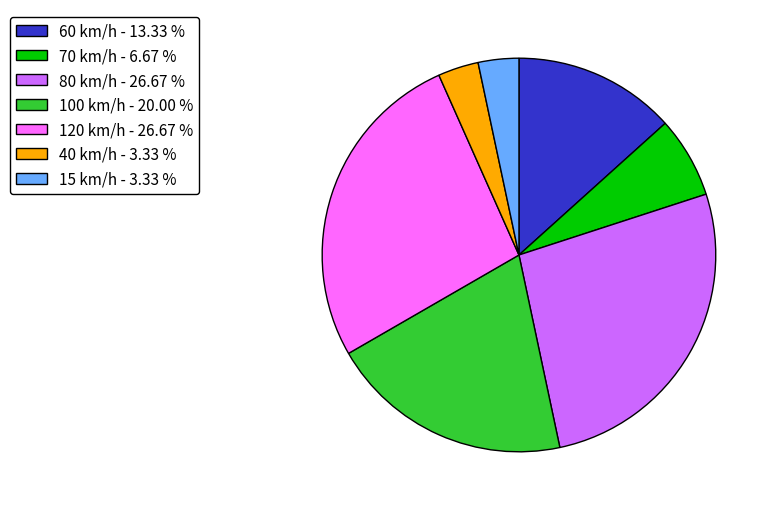

Is 70 km/h - 6.67 % the majority of the pie?

No